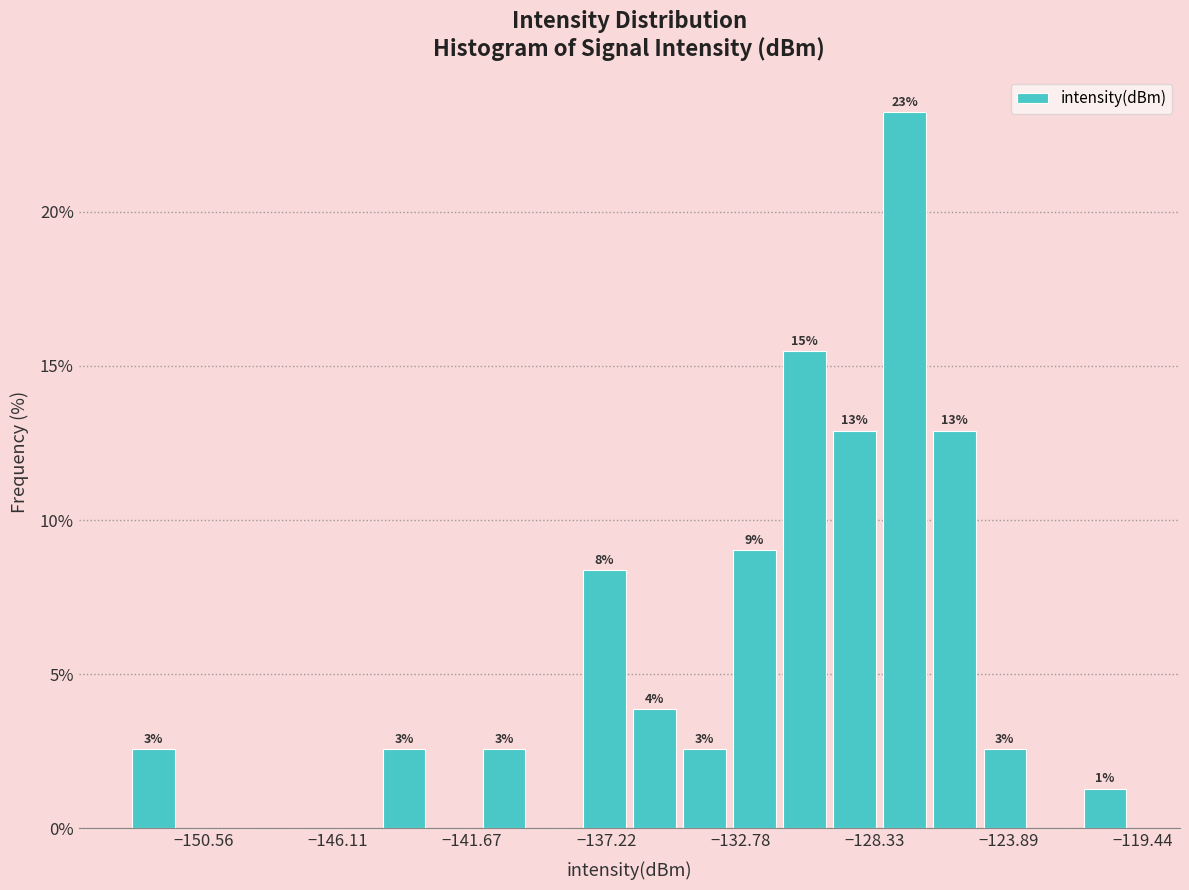

Around what value on the x-axis is the tallest bar? Give the approximate position of its centre, as read against the axis.

-127.5